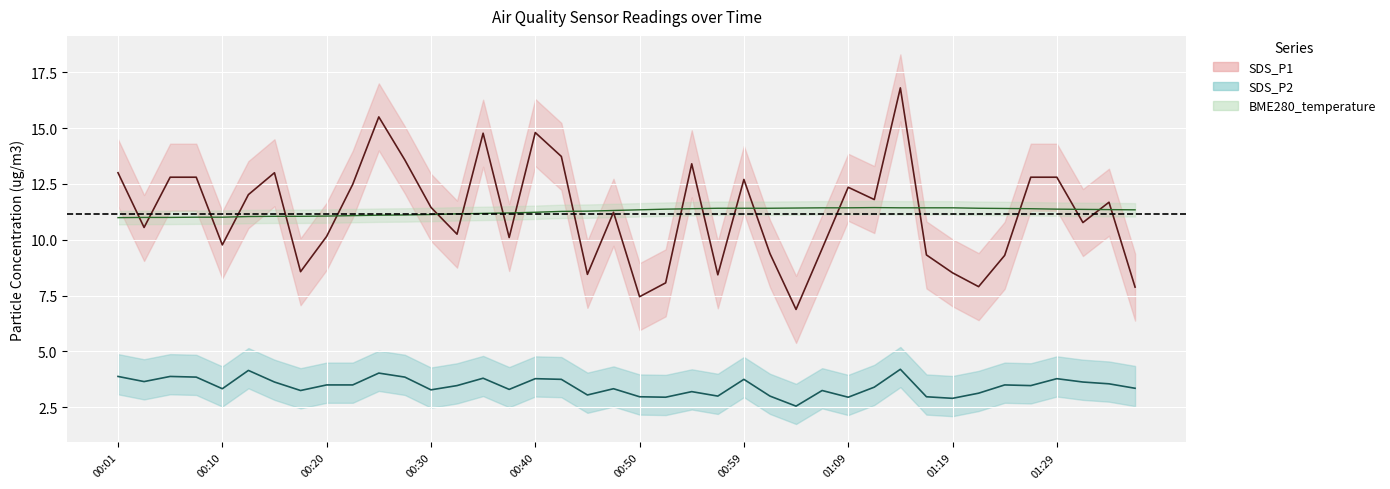

What is the difference between the maximum and minimum values in the BME280_temperature series?

0.4